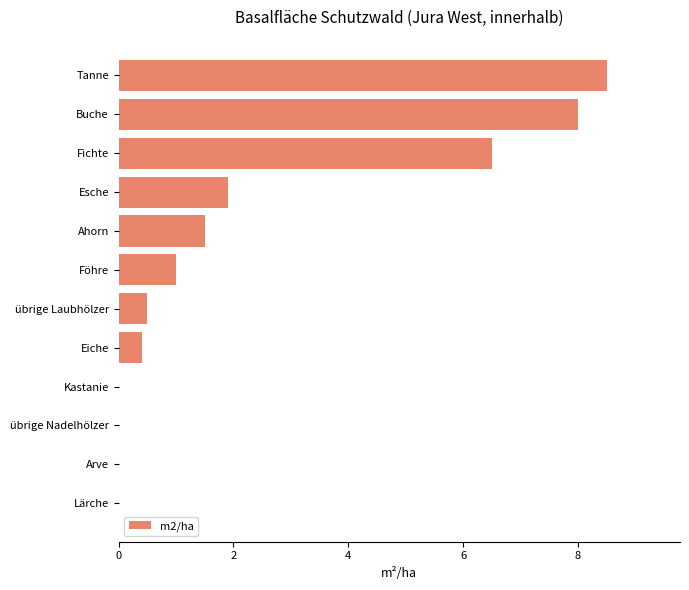

Which category has the highest value across all series?

Tanne